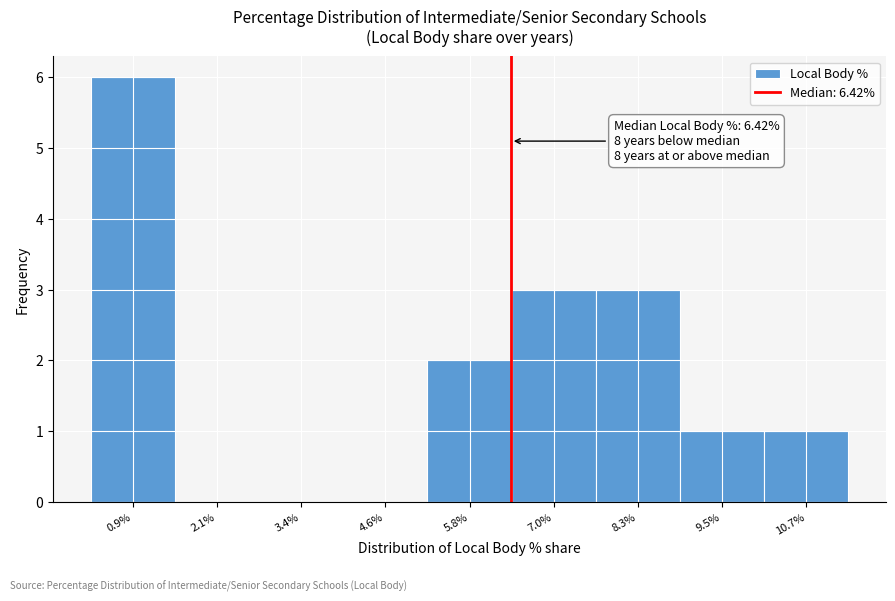

Which range on the x-axis has the tallest bar?

0.2 to 1.6